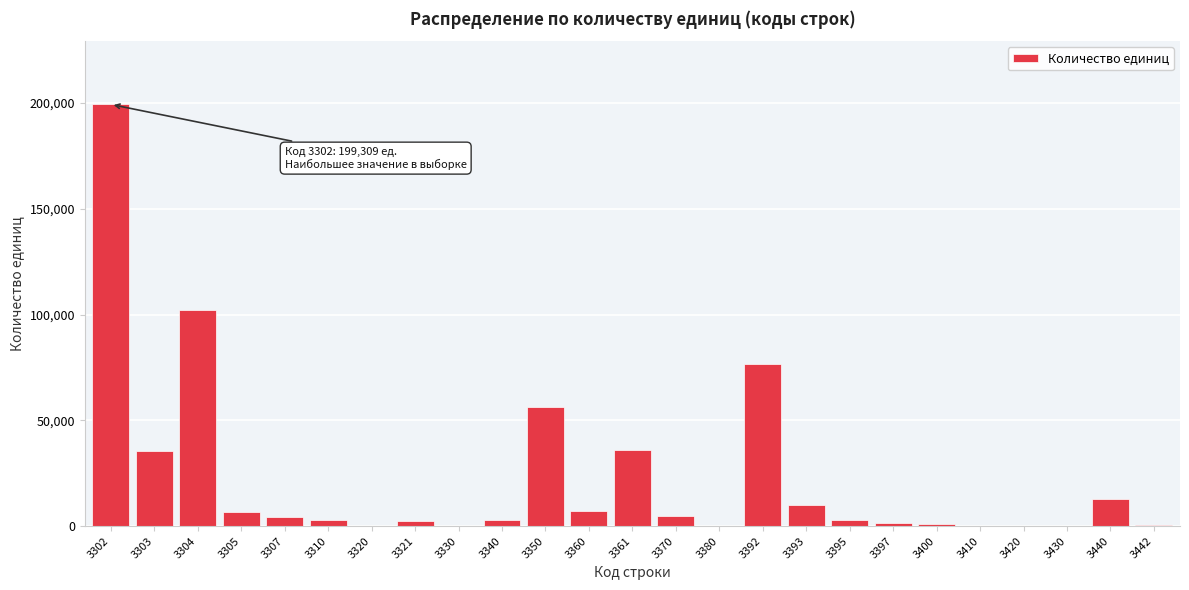

What is the sum of all values?

565204